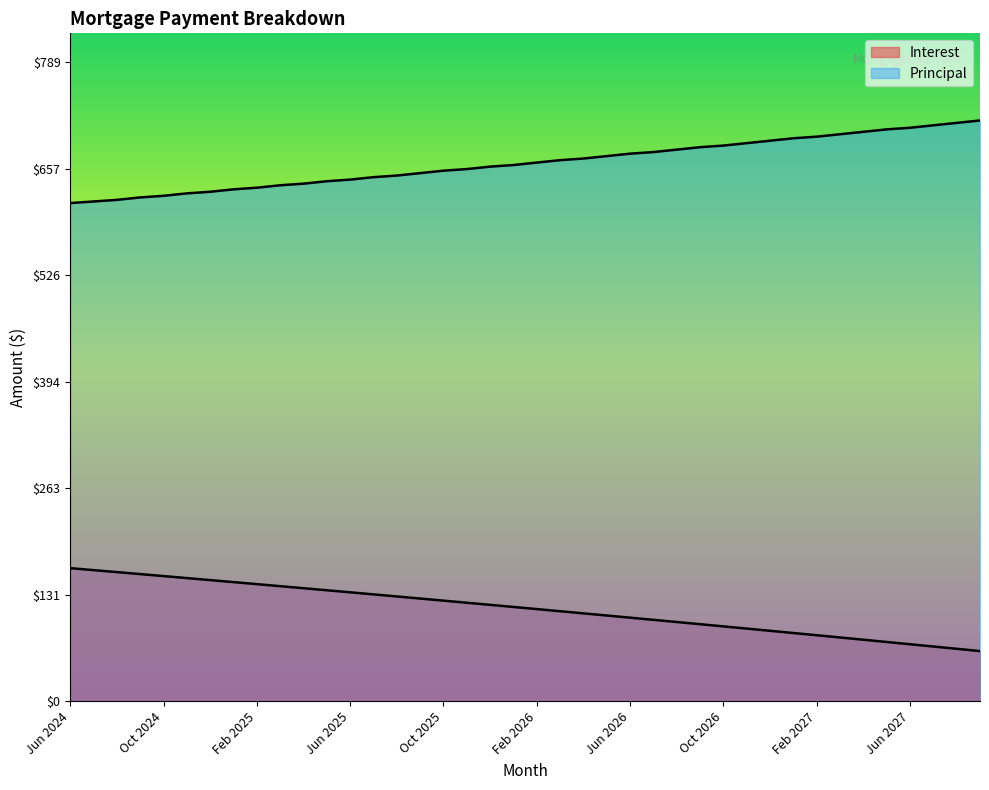

Which category has the lowest value in the Interest series?

Sep 2027